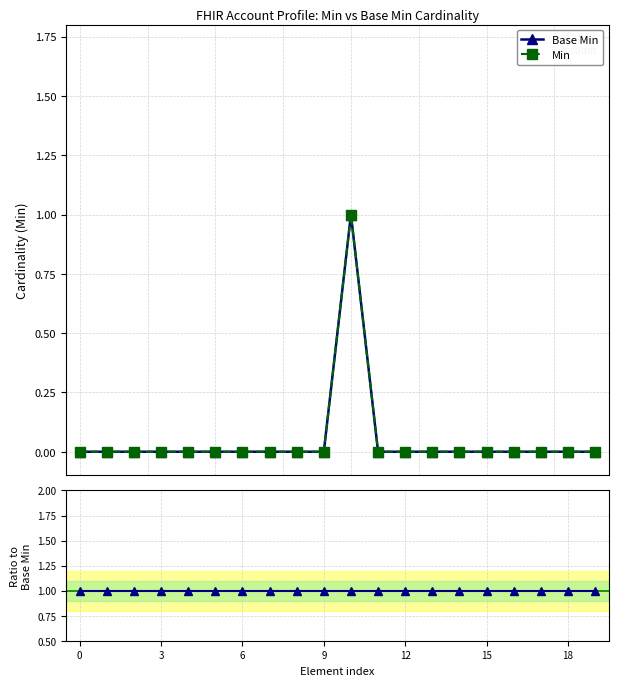

How many lines are shown in the chart?

3